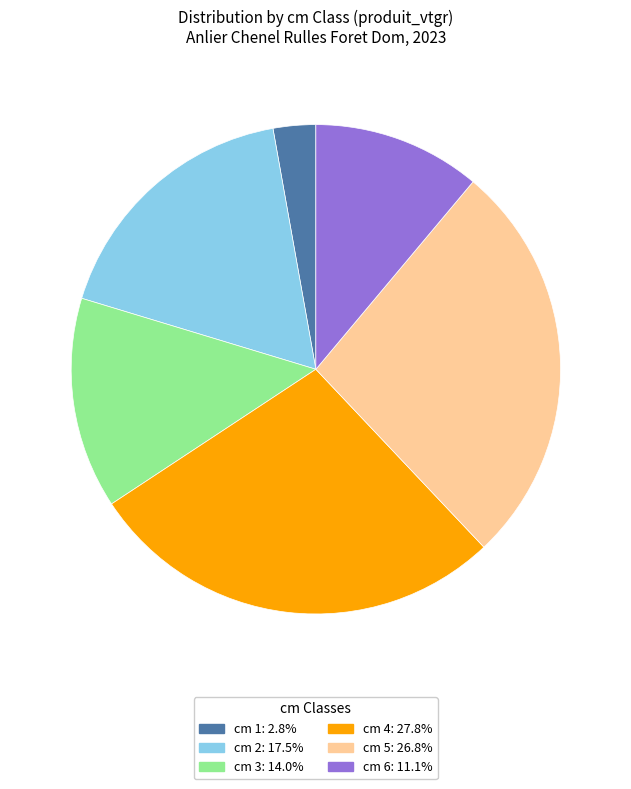

Is there any slice that represents more than half of the pie?

No